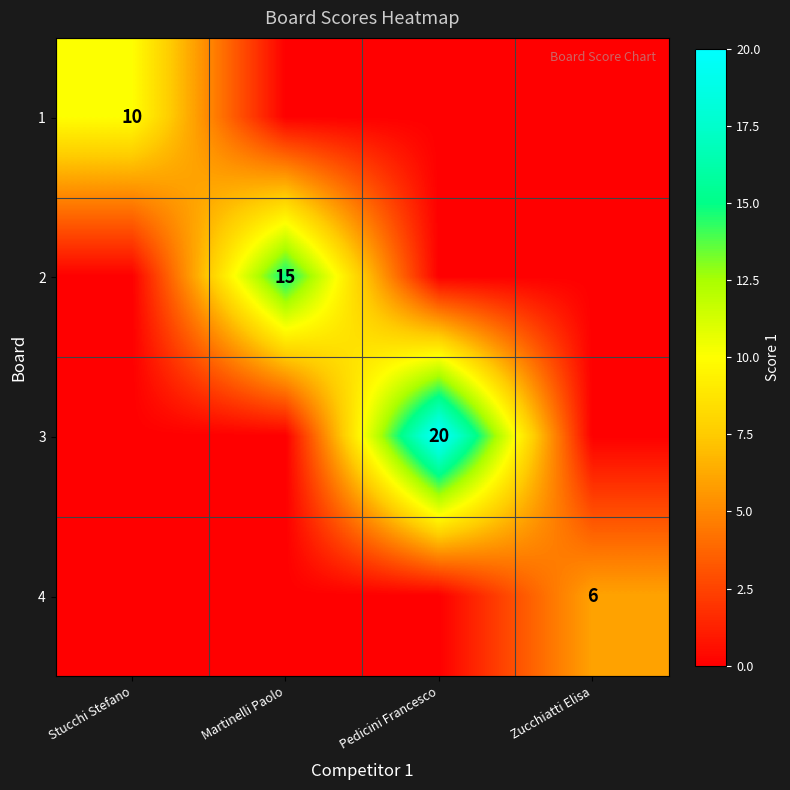

Is the value of 1 at Martinelli Paolo greater than the value of 2 at Pedicini Francesco?

No